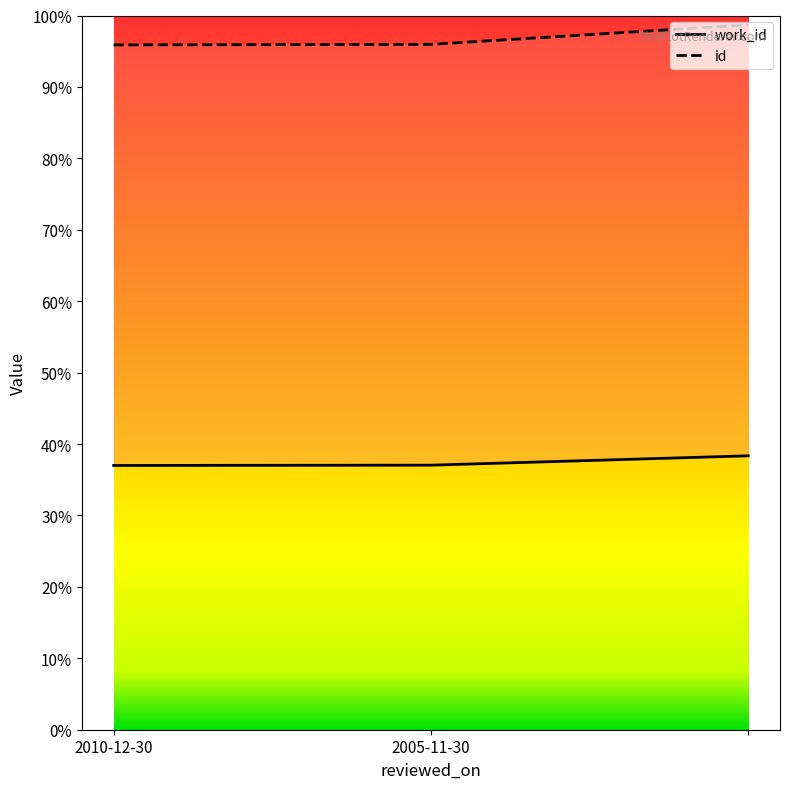

What are all the series names shown in the legend?

work_id, id